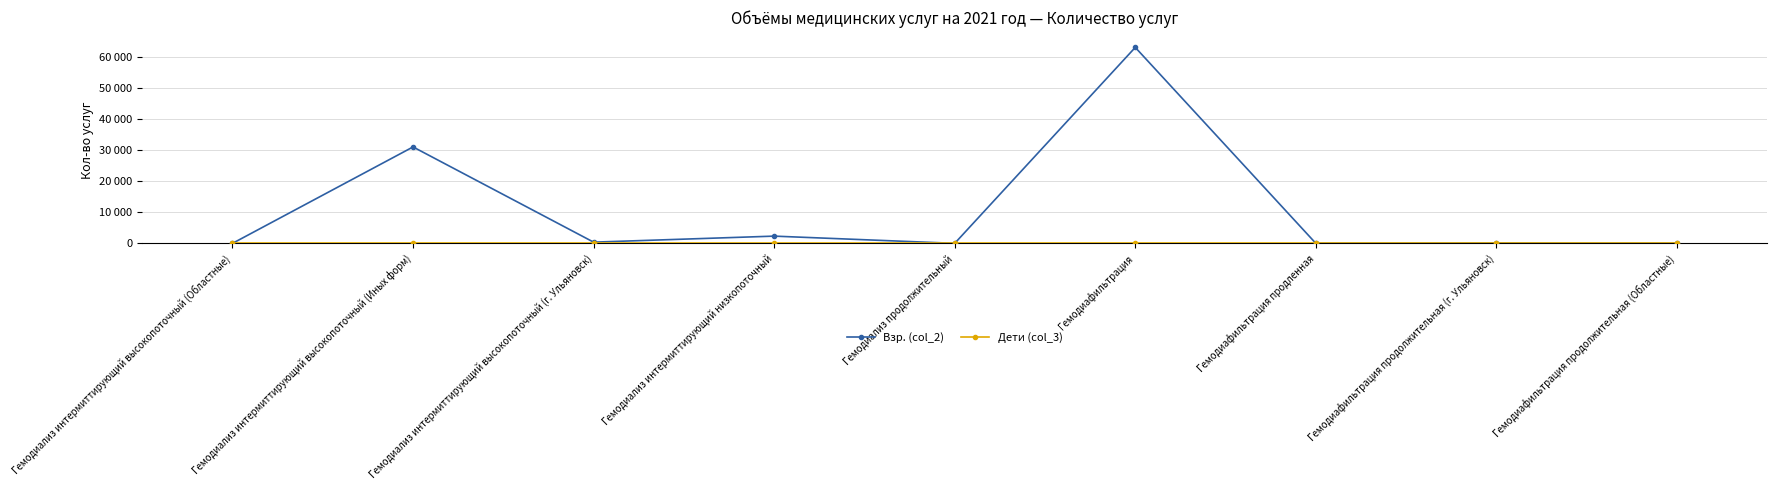

Does the chart have visible grid lines?

Yes